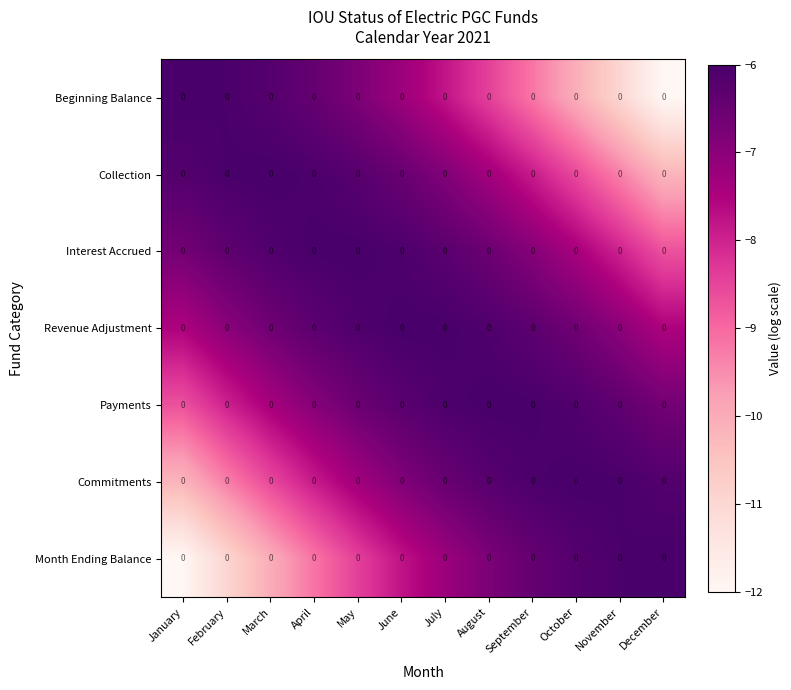

Which series has the widest spread of values?

Beginning Balance